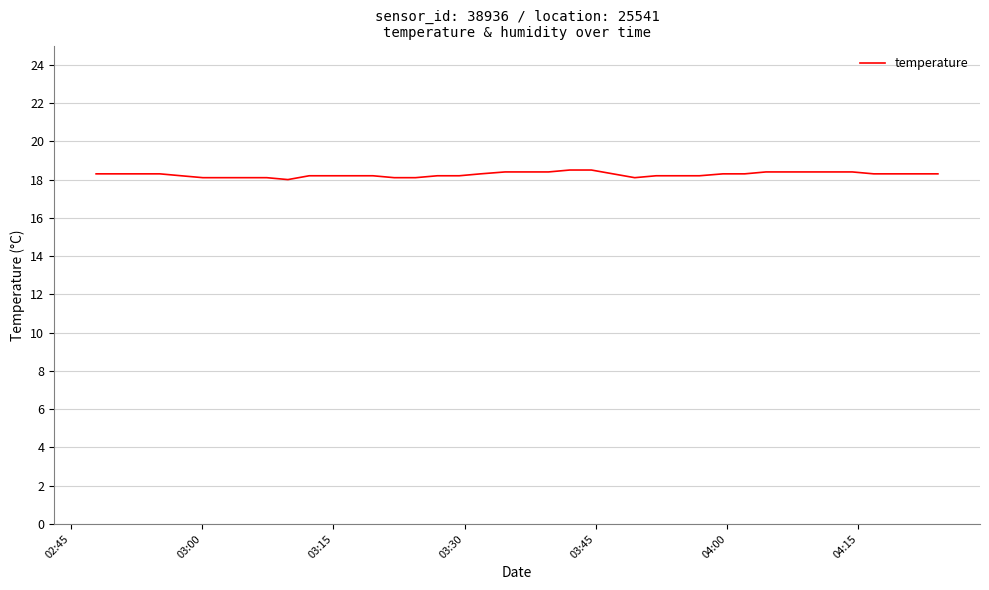

What is the smallest value displayed?

18.0